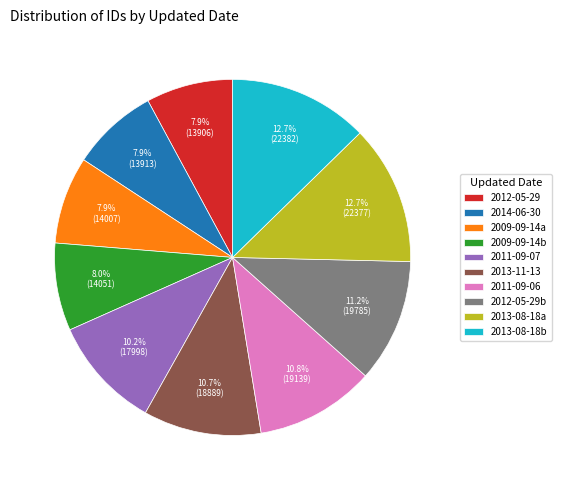

What is the ratio of the value at 2013-08-18a to the value at 2009-09-14b?

1.6